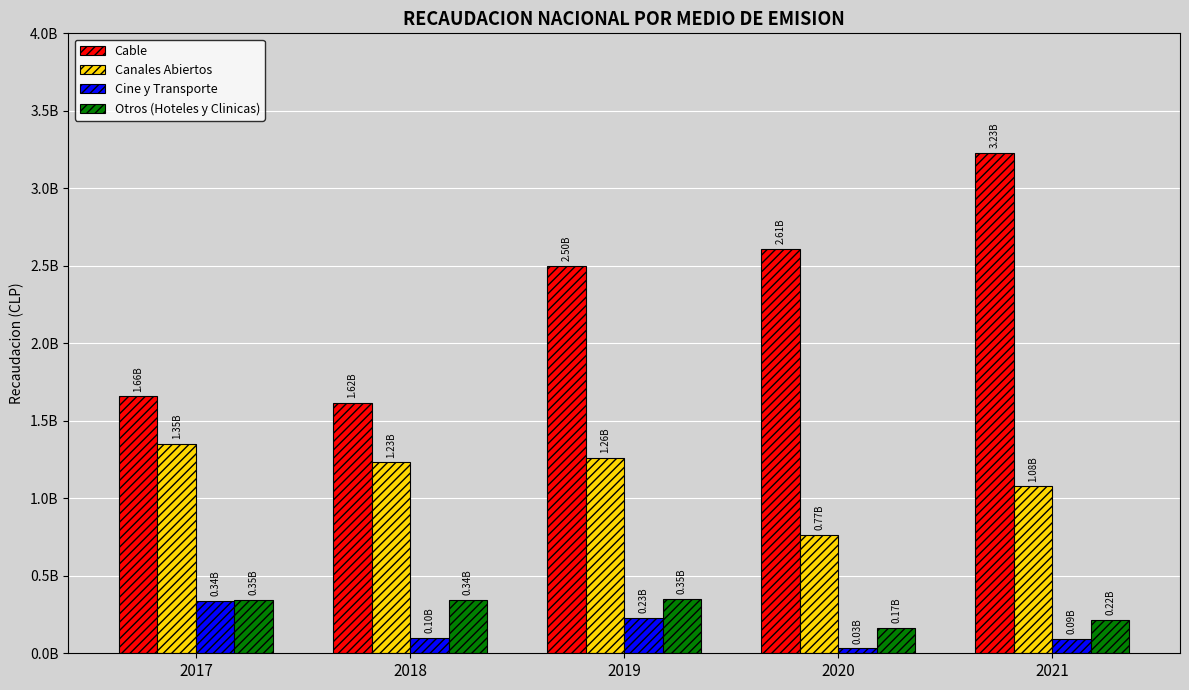

What is the sum of all Otros (Hoteles y Clinicas) values?

1423709174